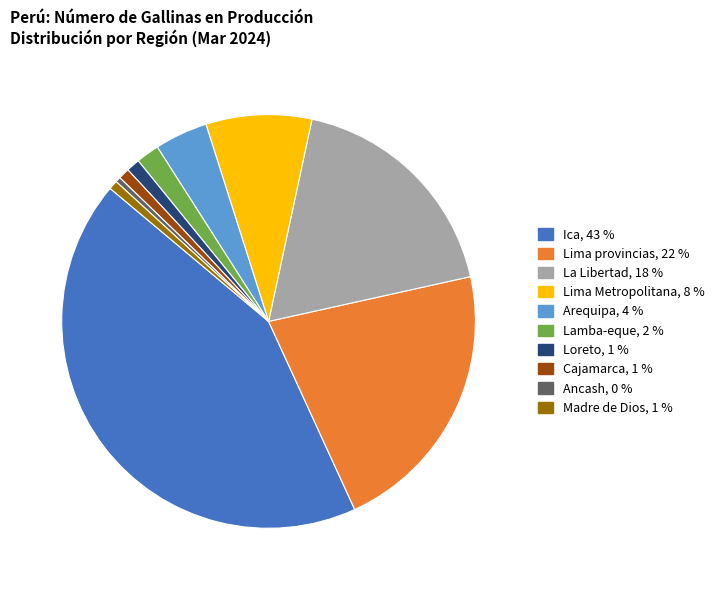

Between Ancash and Ica, which is larger?

Ica